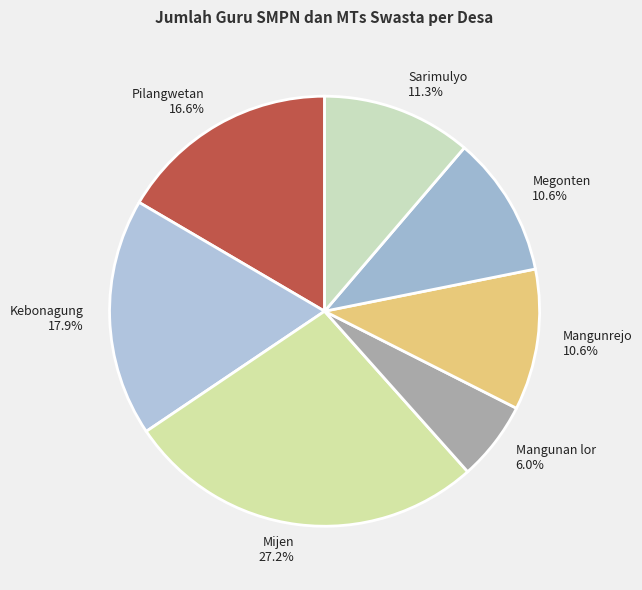

Does any single category account for the majority?

No